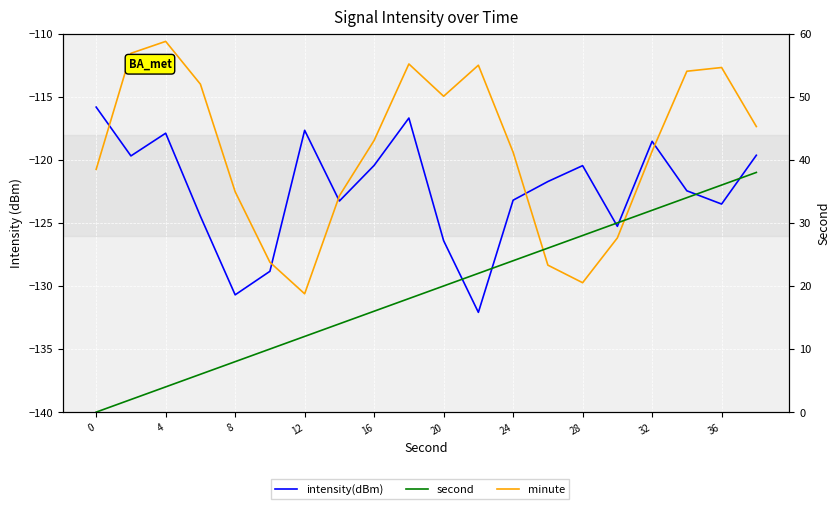

True or false: minute and second cross at least once.

False